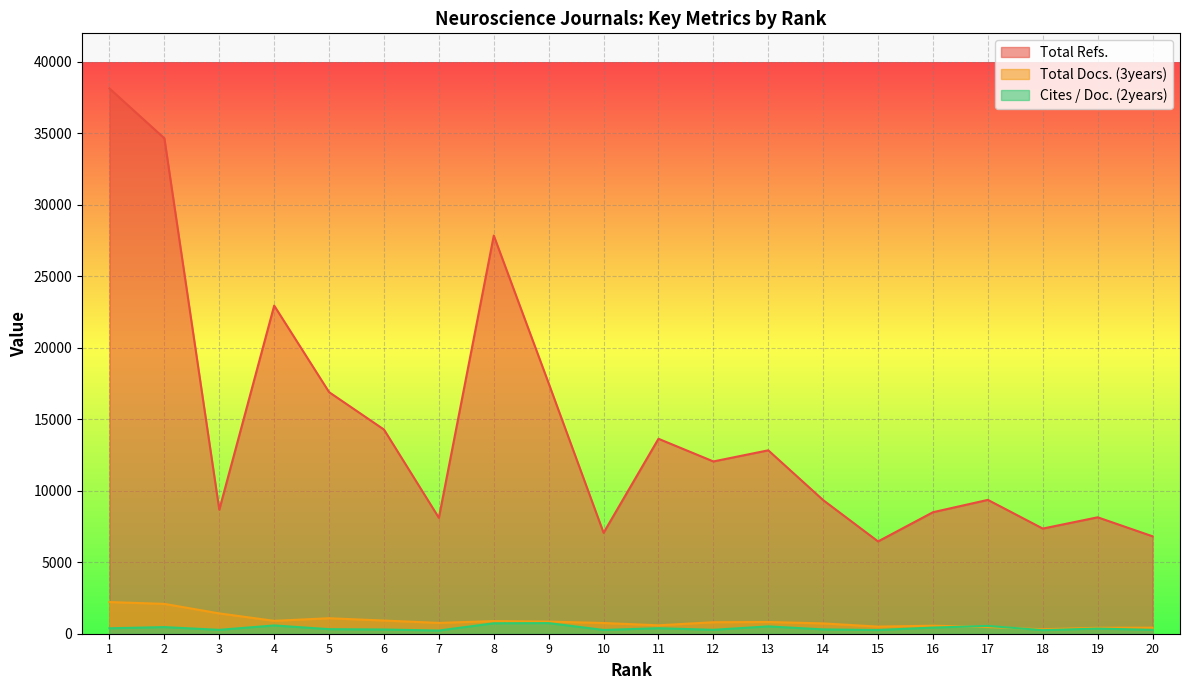

True or false: Total Refs. and Total Docs. (3years) intersect in this chart.

False